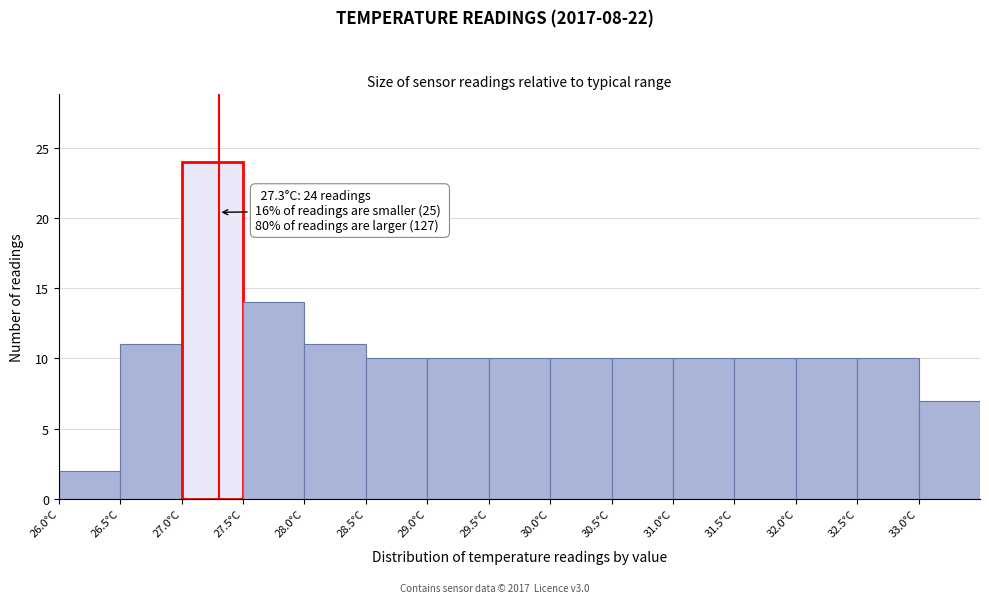

Over which range of the x-axis is the bar tallest?

27.0 to 27.5